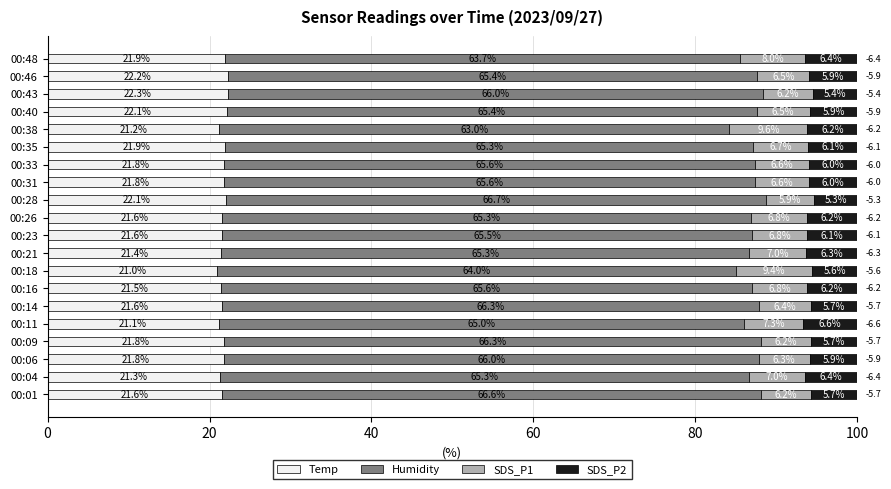

What is the difference between the second highest and second lowest values in the Temp series?

1.1